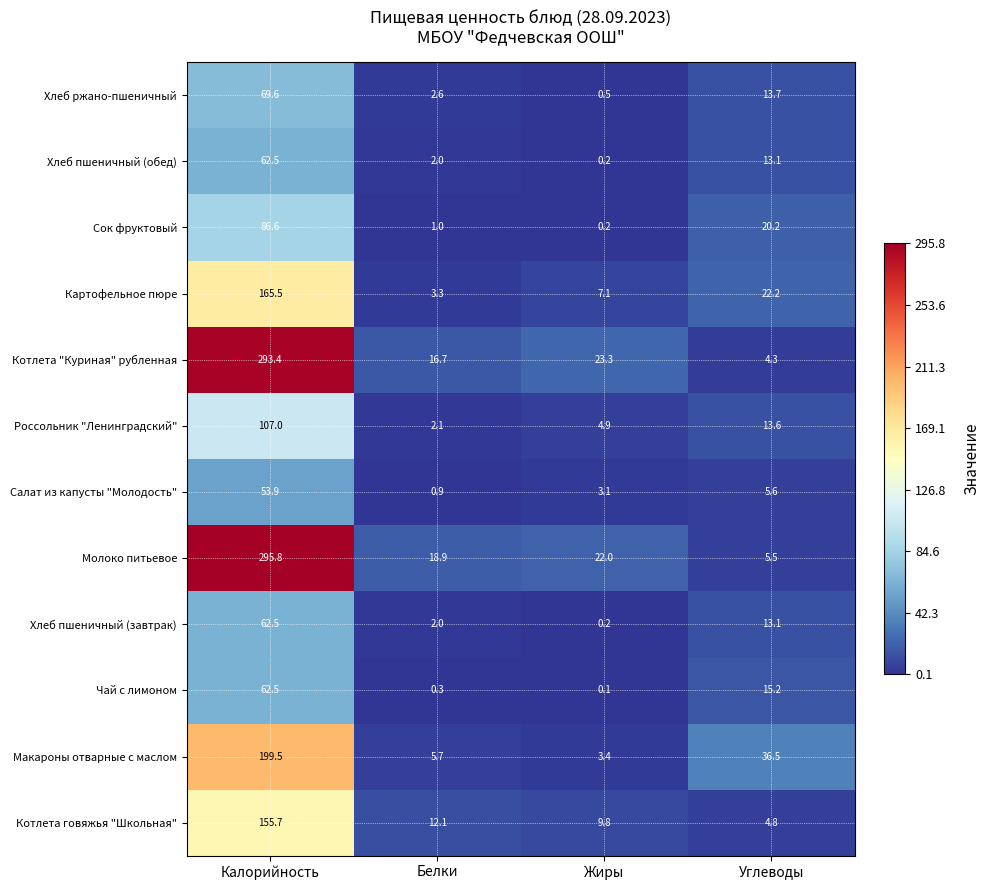

Is the value of Котлета говяжья "Школьная" at Углеводы greater than the value of Котлета "Куриная" рубленная at Углеводы?

Yes